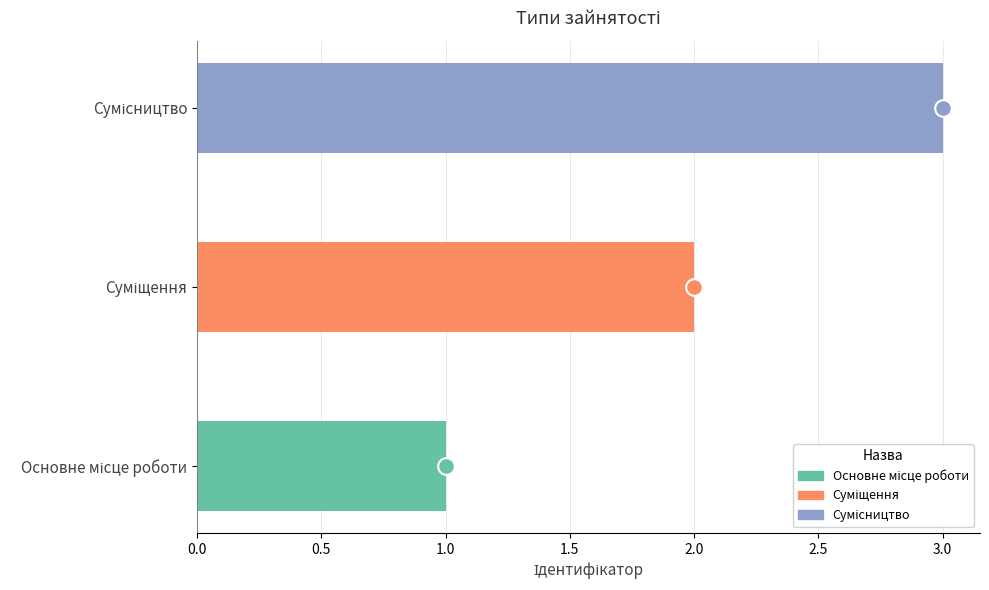

What is the maximum value shown in the chart?

3